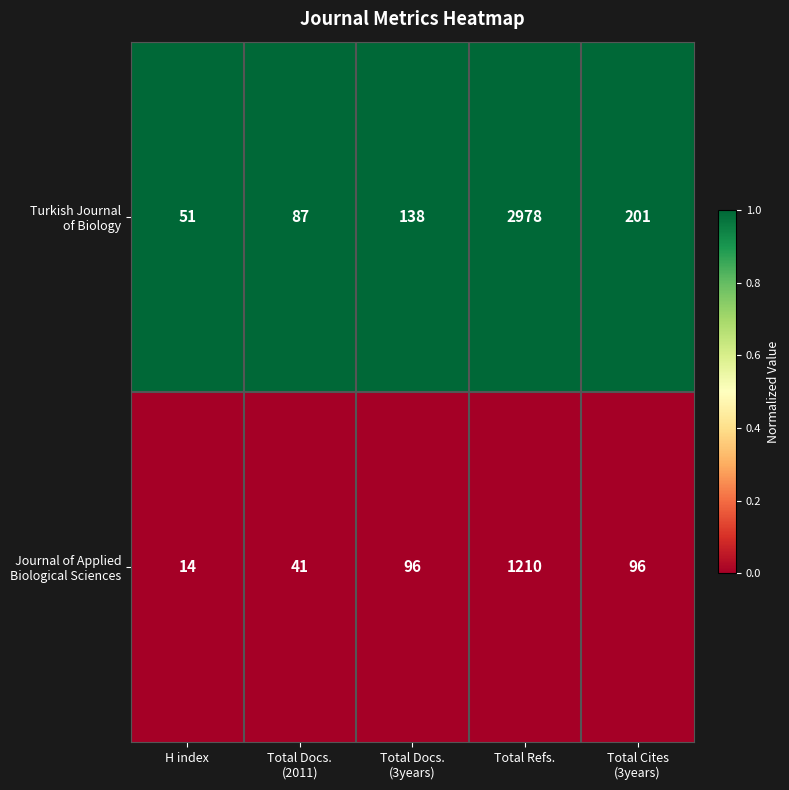

What is the spread (max minus min) of values at Total Refs.?

1768